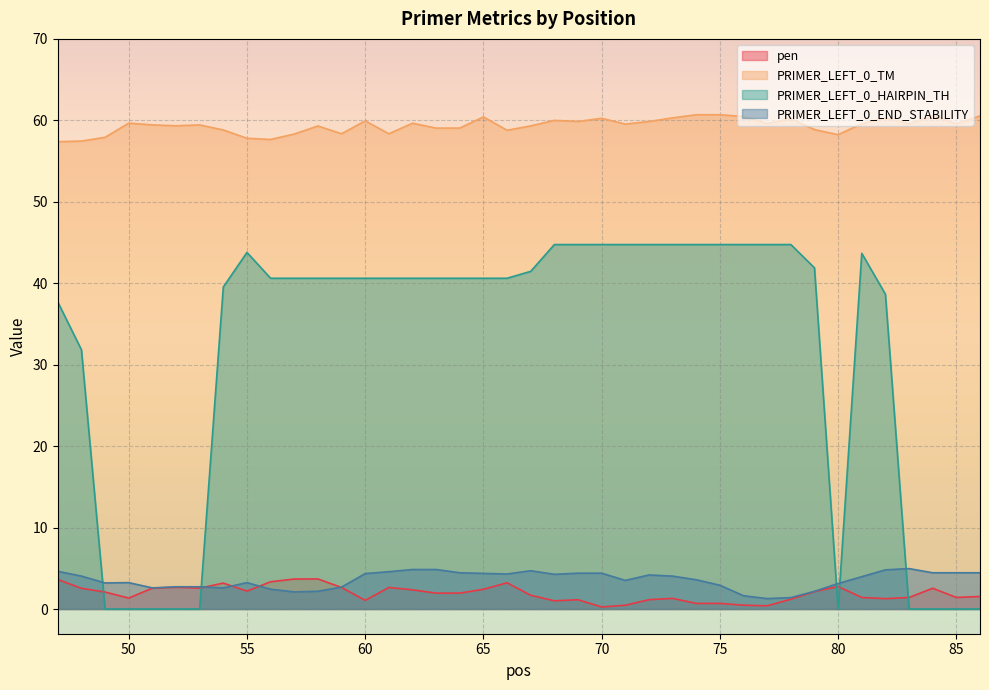

Count the number of categories in the chart.

40